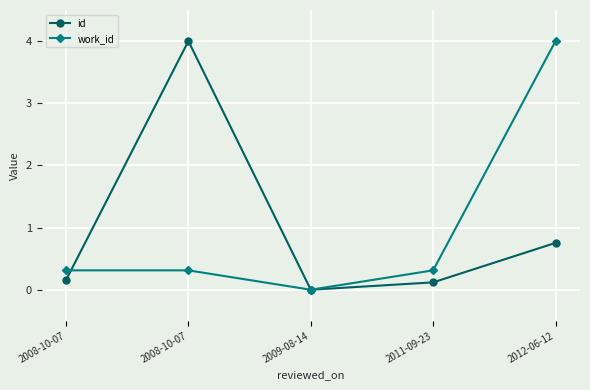

What is the maximum value shown in the chart?

4.0